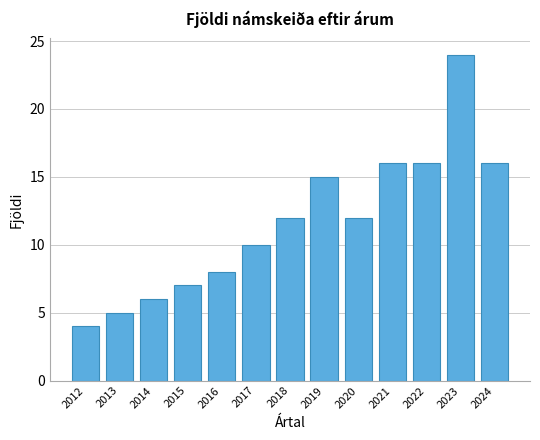

Reading right to left, extract all data points from this chart.

16	24	16	16	12	15	12	10	8	7	6	5	4